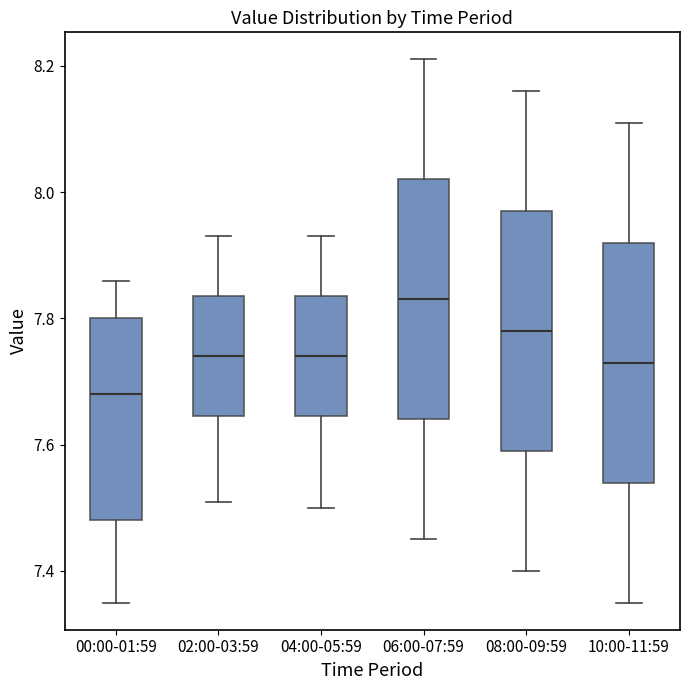

Reading left to right, read every box against the y-axis: the position of its median line, the range the box covers, and the ends of its whiskers. The values are not printed on the chart, so give them approximately, as read against the axis.

00:00-01:59: median 7.68, box 7.48 to 7.80, whiskers 7.36 to 7.86
02:00-03:59: median 7.74, box 7.64 to 7.84, whiskers 7.52 to 7.94
04:00-05:59: median 7.74, box 7.64 to 7.84, whiskers 7.50 to 7.94
06:00-07:59: median 7.84, box 7.64 to 8.02, whiskers 7.46 to 8.22
08:00-09:59: median 7.78, box 7.60 to 7.98, whiskers 7.40 to 8.16
10:00-11:59: median 7.74, box 7.54 to 7.92, whiskers 7.36 to 8.12